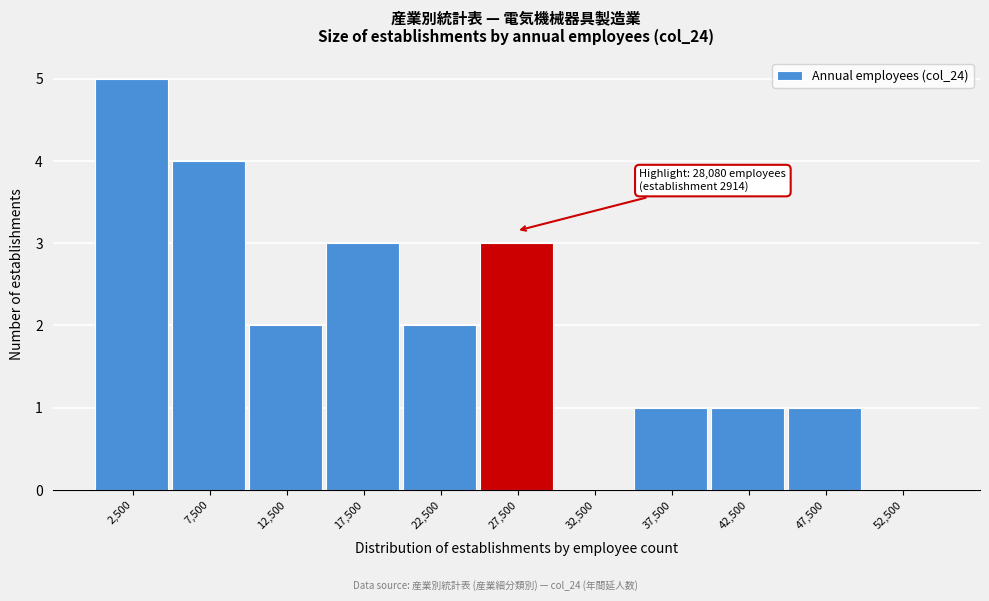

Which range on the x-axis has the tallest bar?

0 to 5000